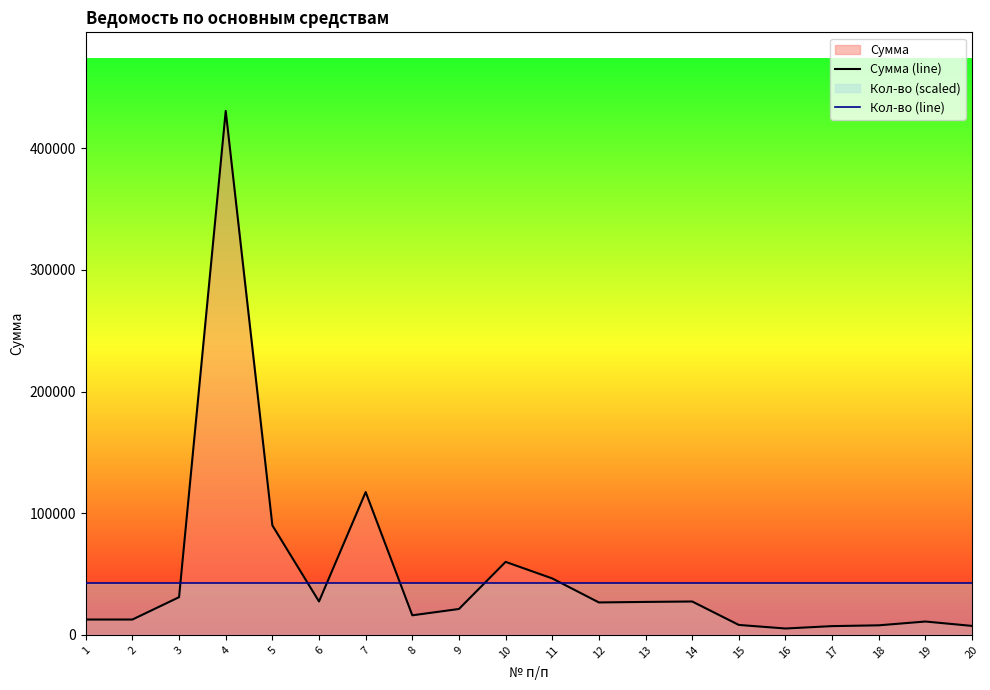

Reading left to right, list all the values displayed in this chart.

Сумма (line): 1=12635.5	2=12635.5	3=31000.0	4=430650.0	5=90000.0	6=27460.4	7=117410.0	8=16102.3	9=21300.0	10=60012.6	11=46409.4	12=26674.0	13=27107.0	14=27450.0	15=8185.5	16=5255.0	17=7217.7	18=7872.0	19=10993.0	20=7387.2
Кол-во (line): 1=43065.0	2=43065.0	3=43065.0	4=43065.0	5=43065.0	6=43065.0	7=43065.0	8=43065.0	9=43065.0	10=43065.0	11=43065.0	12=43065.0	13=43065.0	14=43065.0	15=43065.0	16=43065.0	17=43065.0	18=43065.0	19=43065.0	20=43065.0